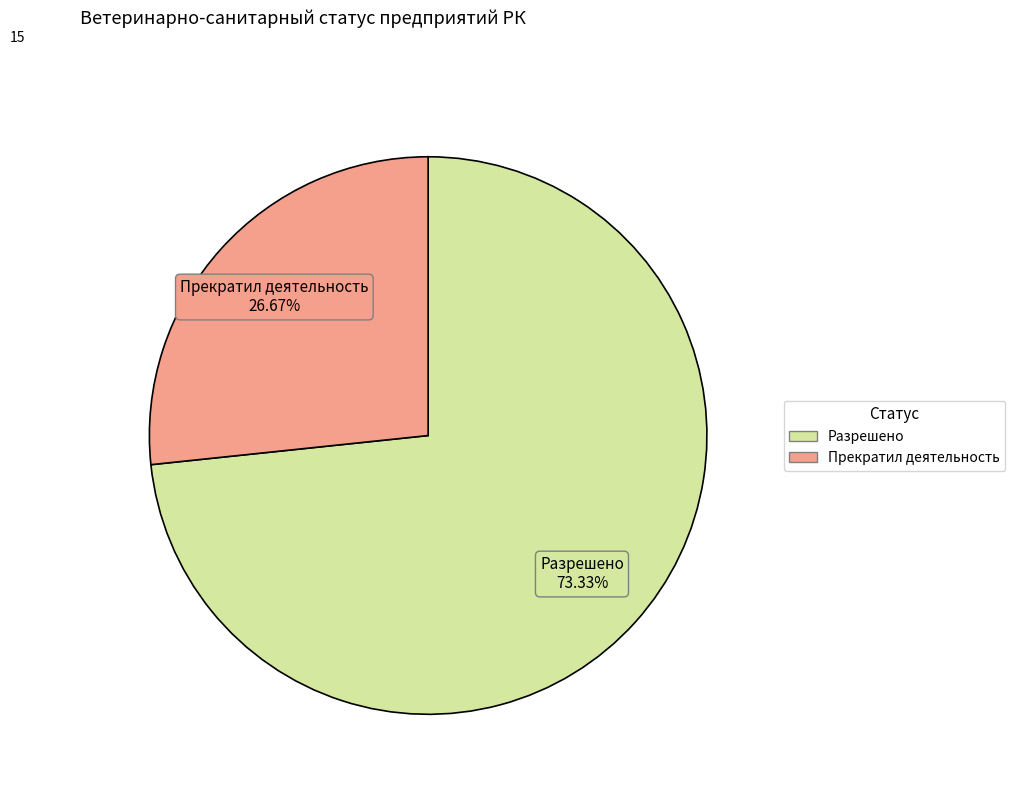

Count the number of slices in the pie.

2